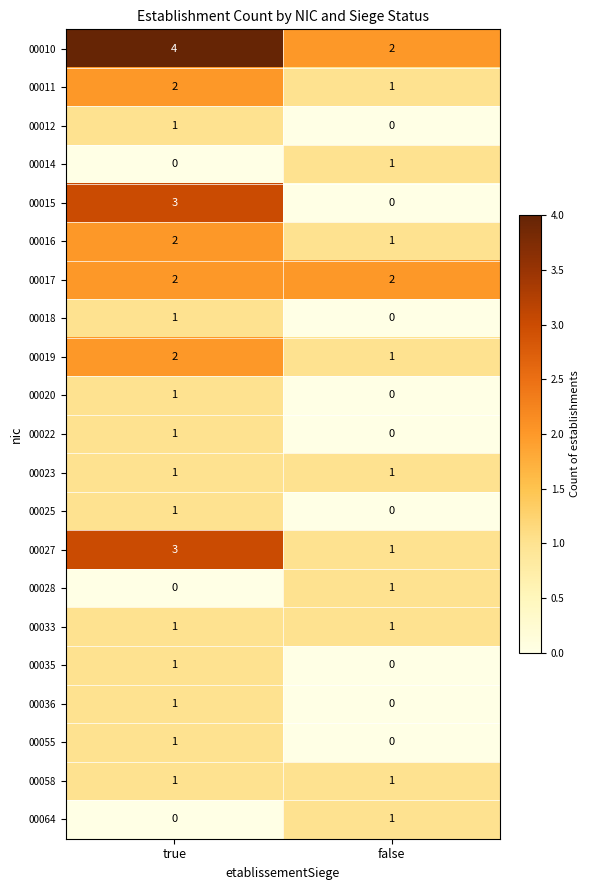

List the labels in order of 00055 value, smallest first.

false, true